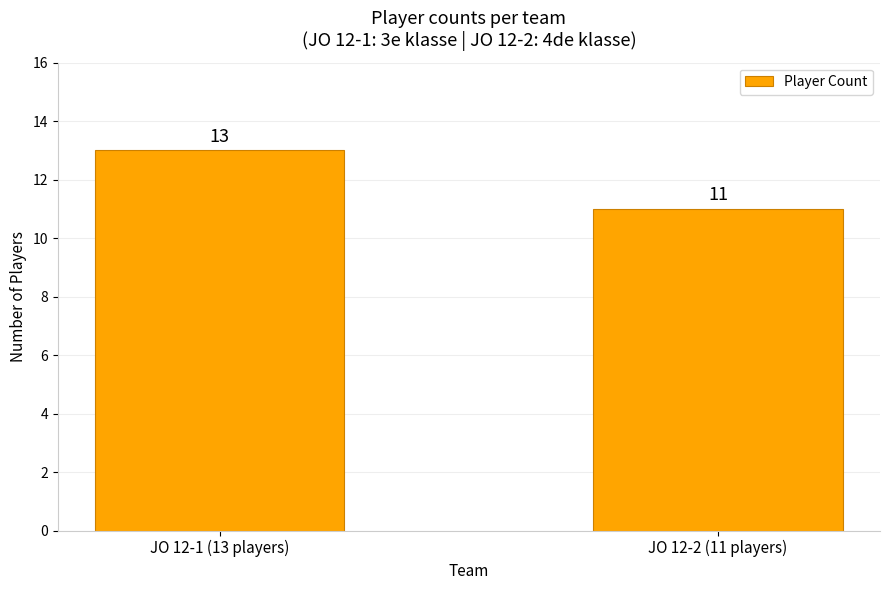

What is the approximate value at JO 12-1 (13 players)?

13